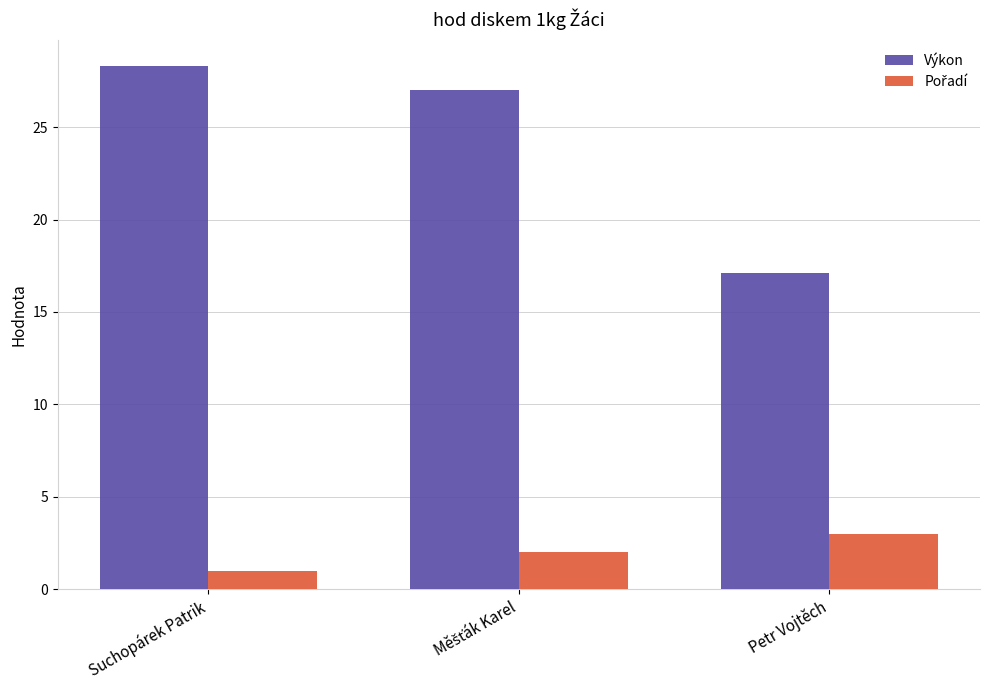

True or false: Výkon has a value of 7.1 at Suchopárek Patrik.

False